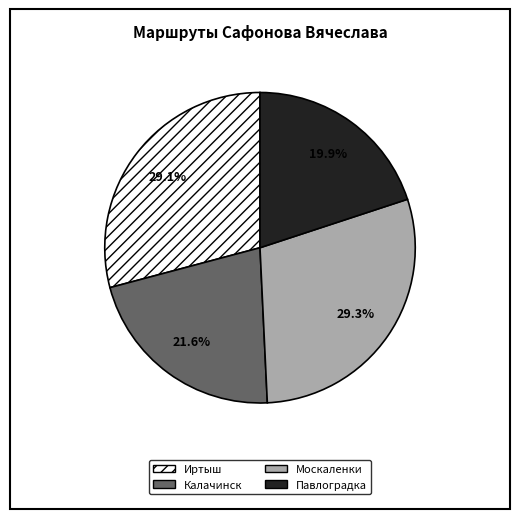

Which category has the smallest portion of the pie?

Павлоградка